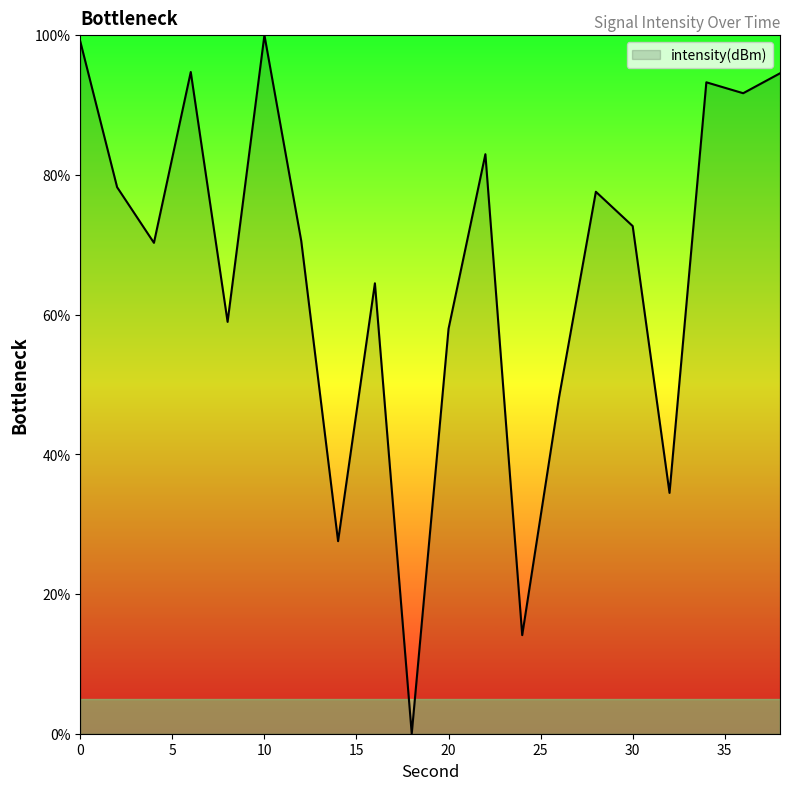

How many lines are shown in the chart?

1